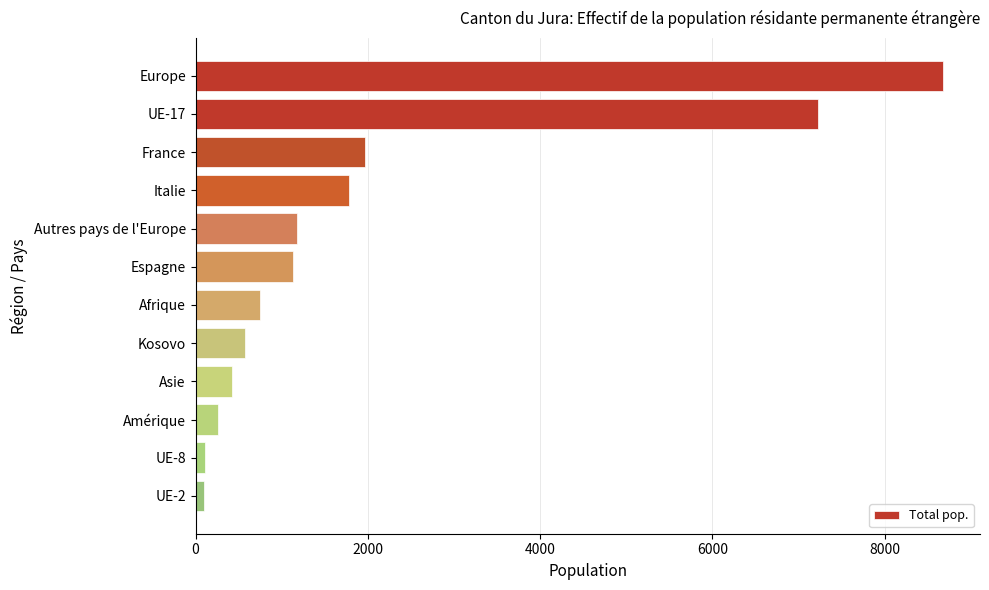

Approximately how many times larger is the value at Kosovo compared to Italie?

0.3